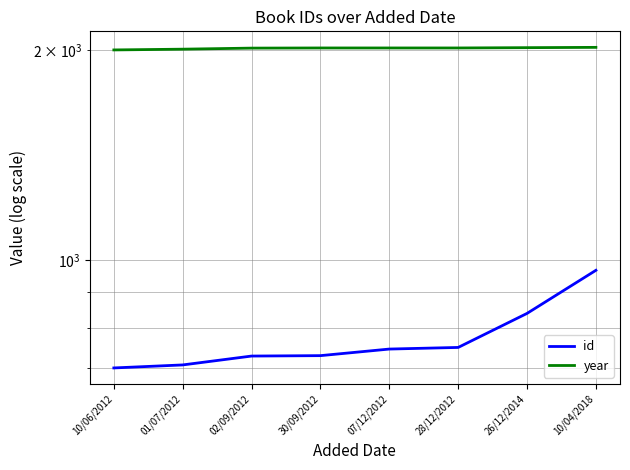

Which series has the largest total across all categories?

year